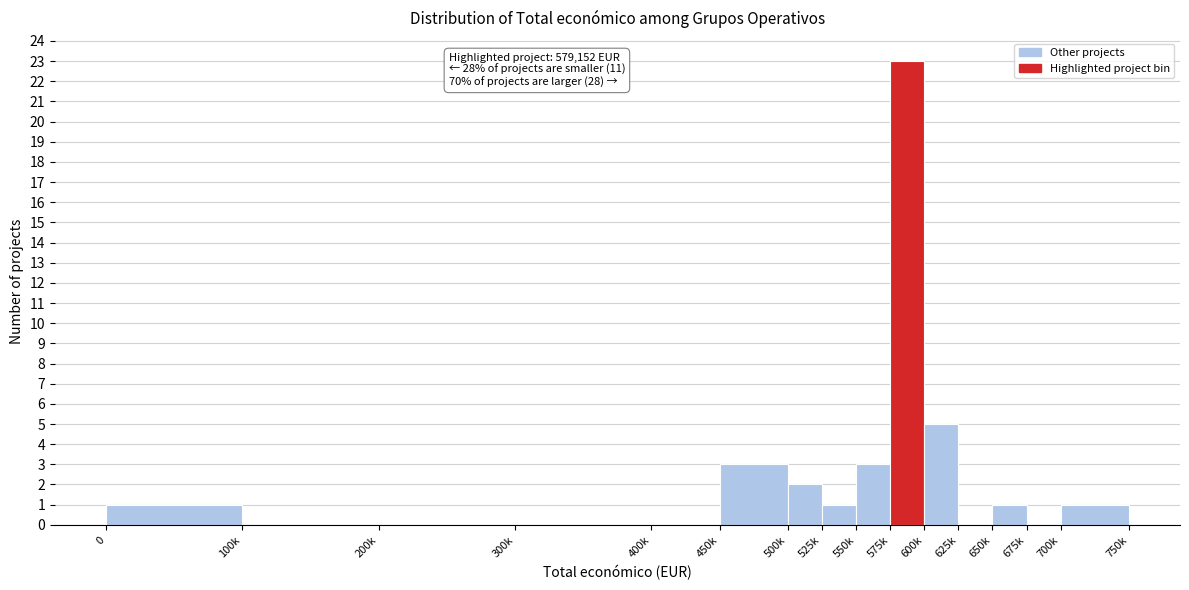

Reading right to left, what are all the values shown in this chart?

700k=1	675k=0	650k=1	625k=0	600k=5	575k=23	550k=3	525k=1	500k=2	450k=3	400k=0	300k=0	200k=0	100k=0	0=1